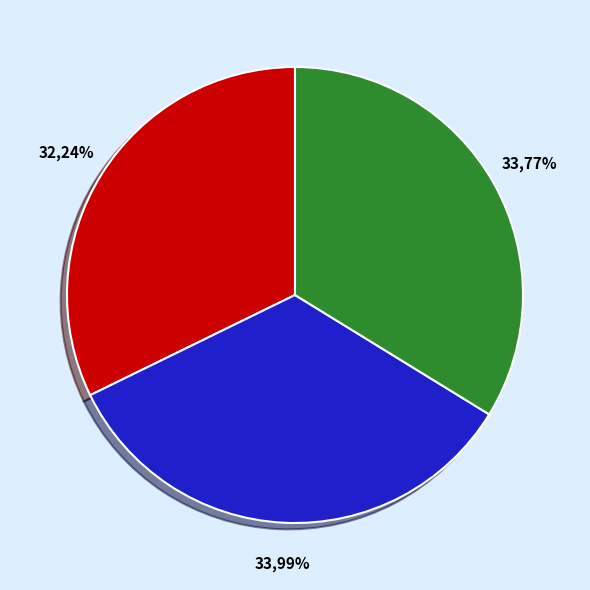

To the nearest percent, what is the combined percentage of When the sharp iron and Is there a Man?

68%